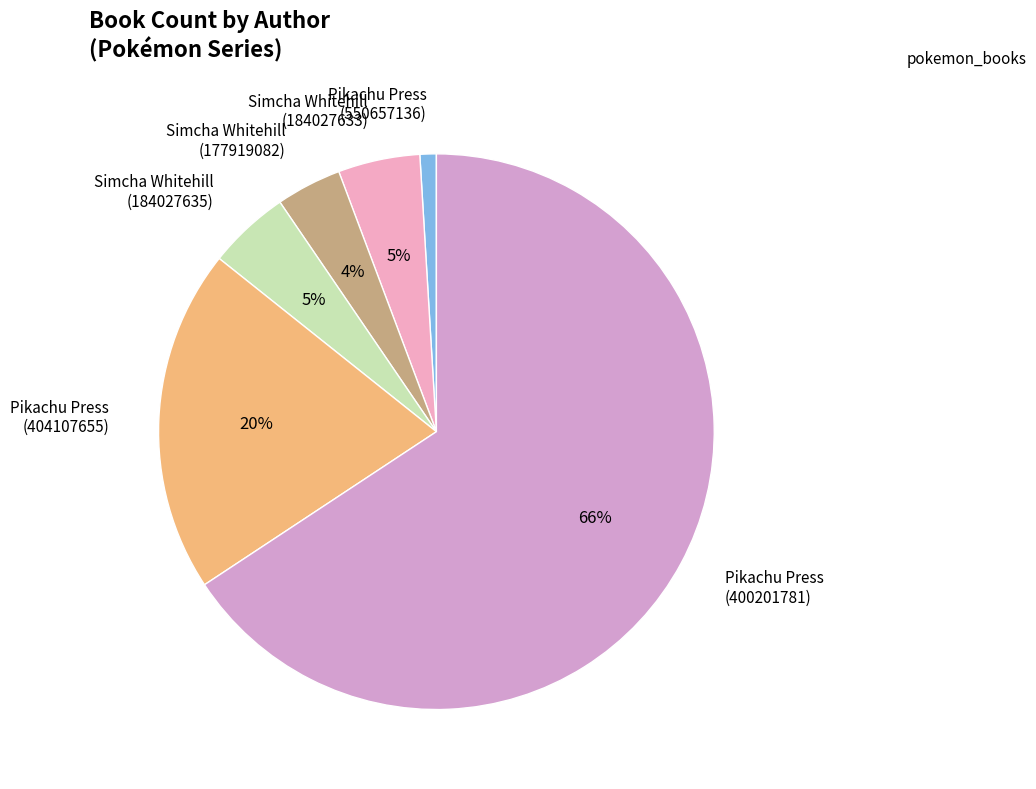

Between Simcha Whitehill (184027633) and Pikachu Press (404107655), which is larger?

Pikachu Press (404107655)